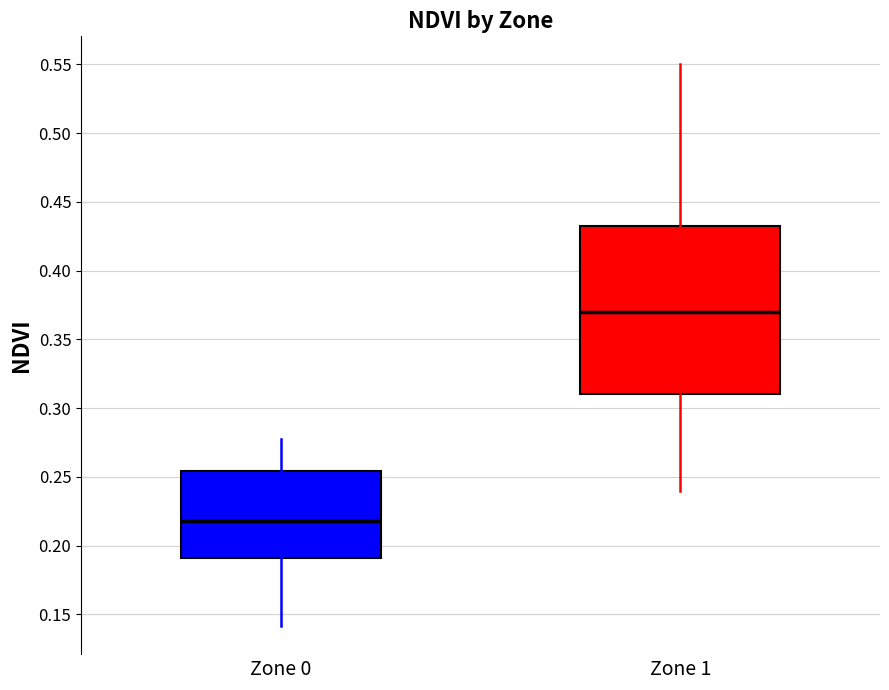

Which box's median line is the lowest?

Zone 0